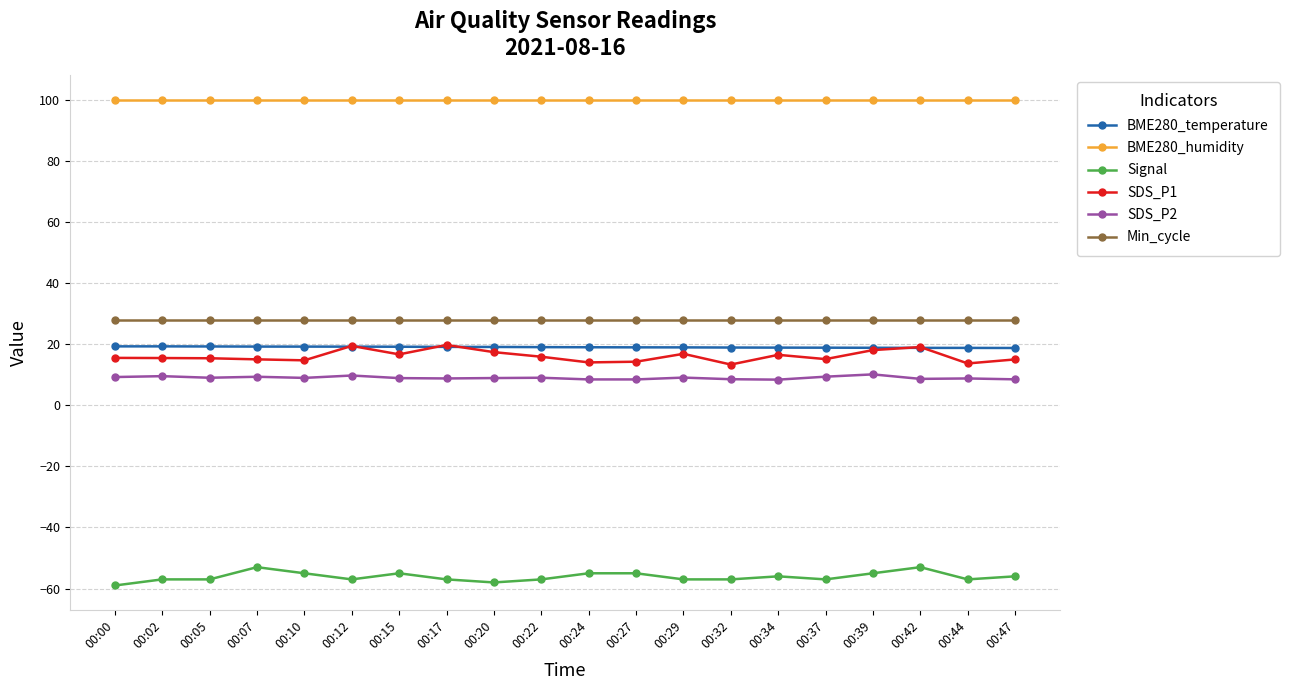

True or false: SDS_P1 has more than 1 points higher than both neighbors.

True